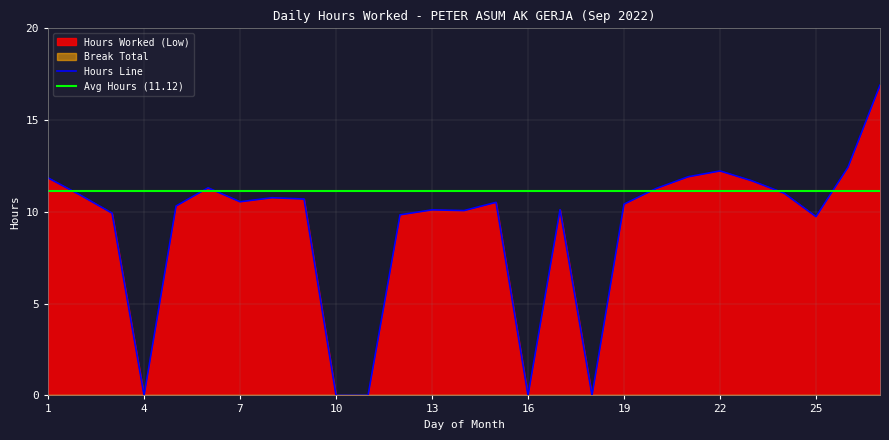

List the labels in order of value, largest first.

27, 26, 22, 21, 1, 23, 6, 20, 24, 2, 8, 9, 7, 15, 19, 5, 17, 13, 14, 3, 12, 25, 4, 10, 11, 16, 18